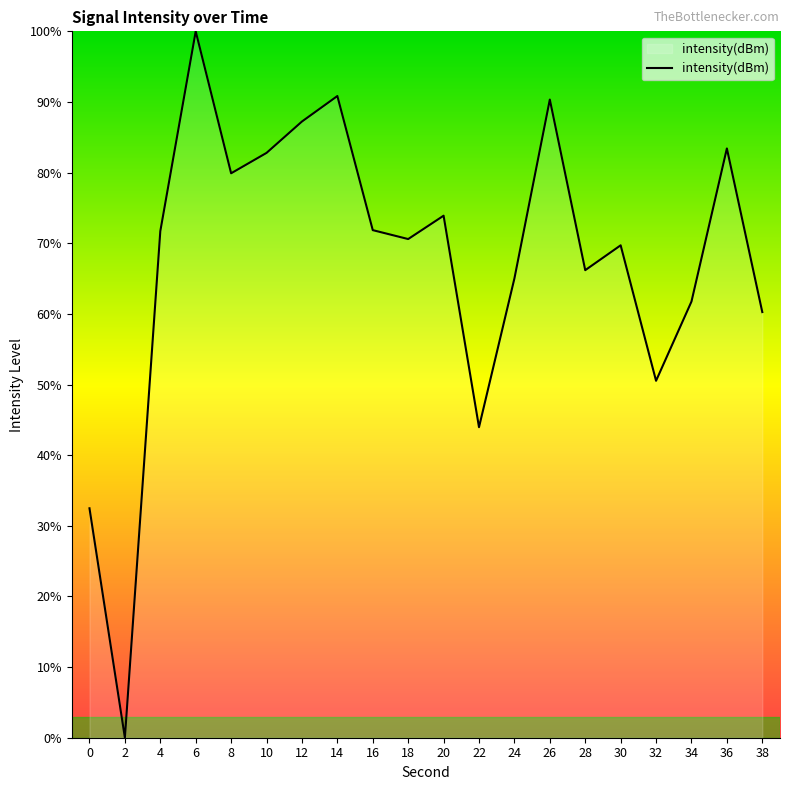

How many lines are shown in the chart?

1